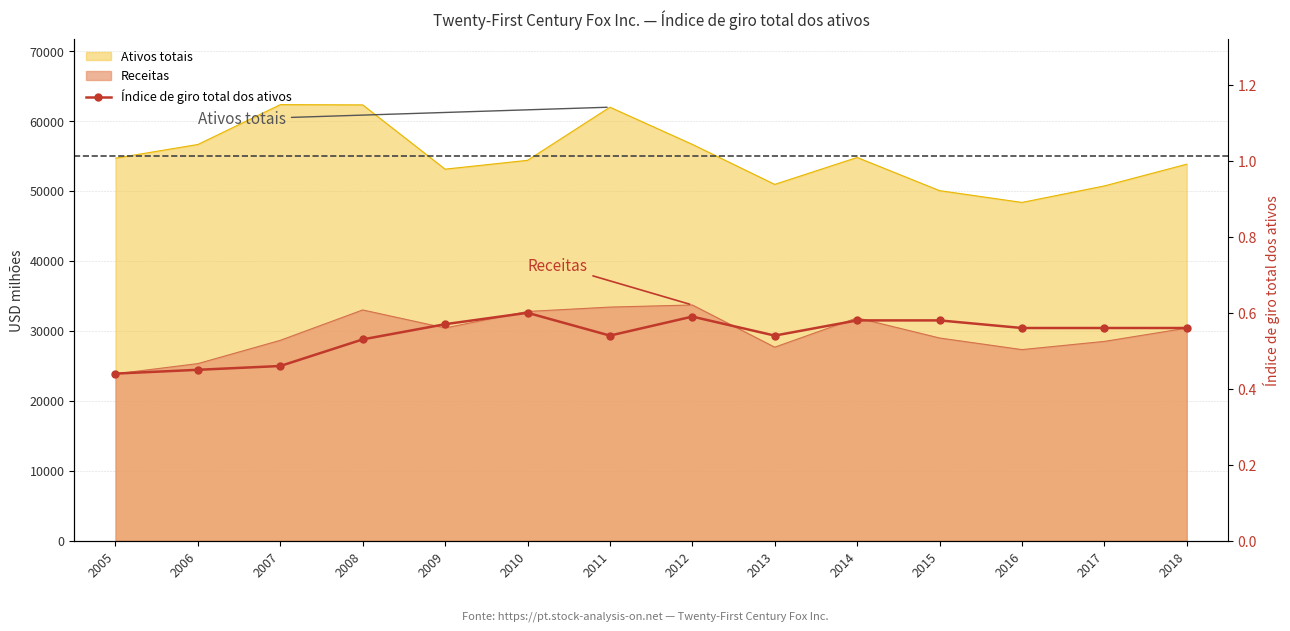

How many lines are shown in the chart?

1